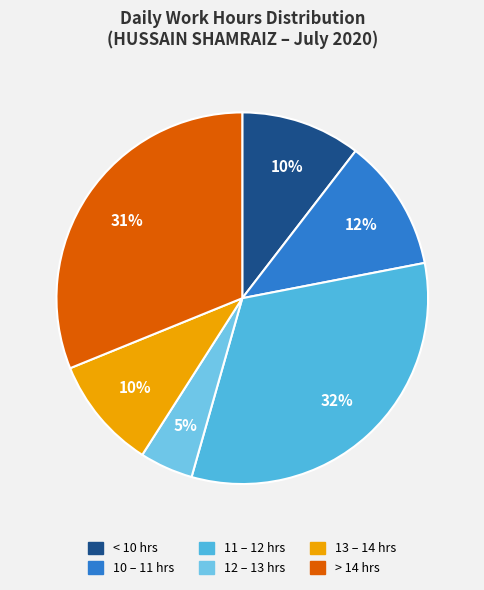

How many slices are in this pie chart?

6